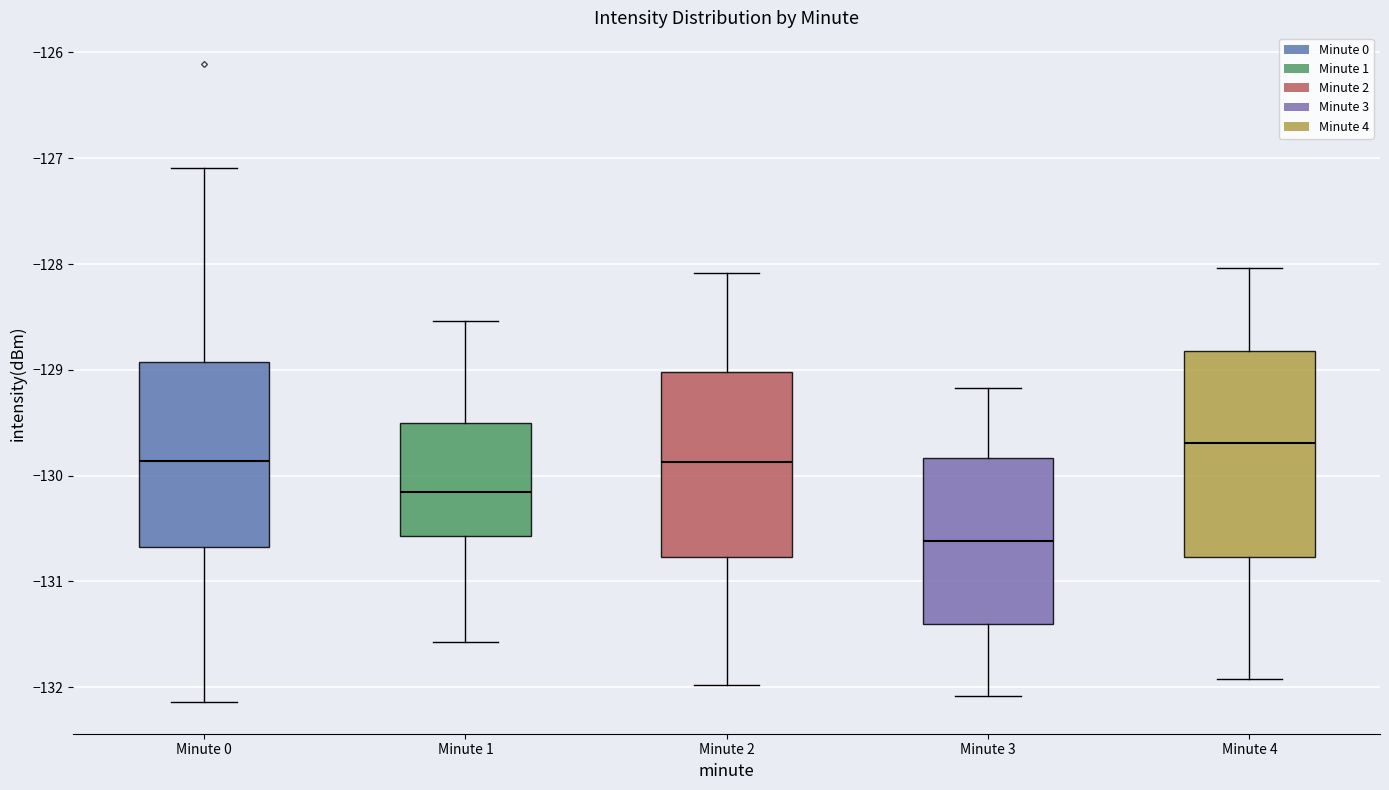

Where is the lower edge of the box for Minute 3 on the y-axis? The values are not printed on the chart, so give them approximately, as read against the axis.

-131.4